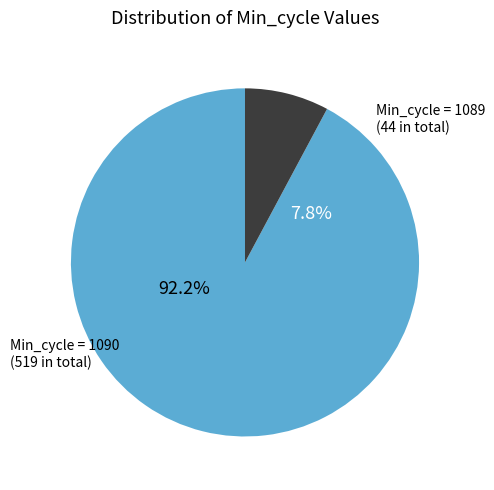

To the nearest percent, what is the combined percentage of Min_cycle = 1089 and Min_cycle = 1090?

100%